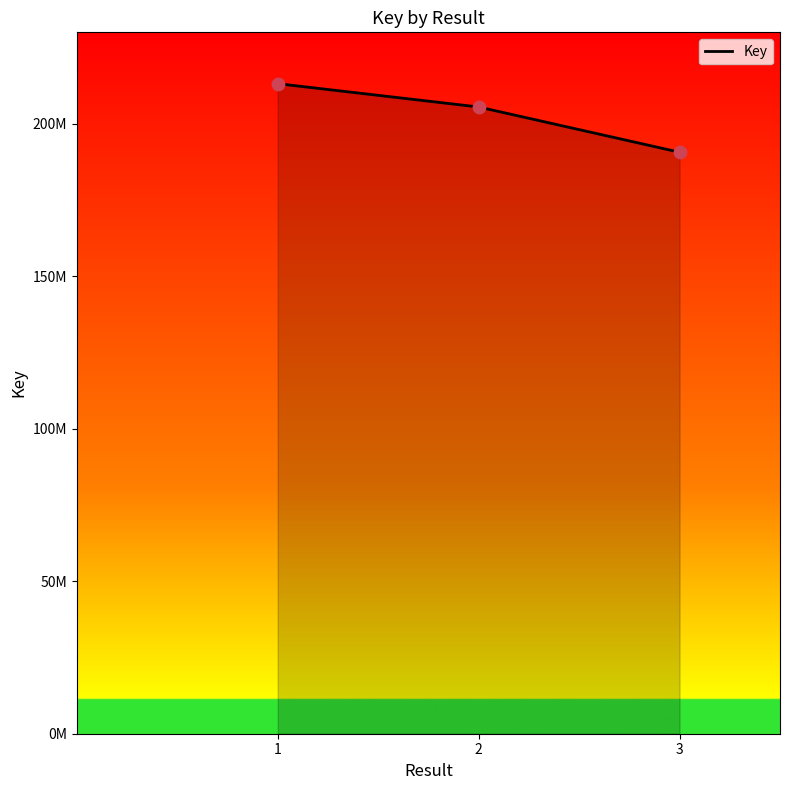

Which has a higher value, 1 or 3?

1